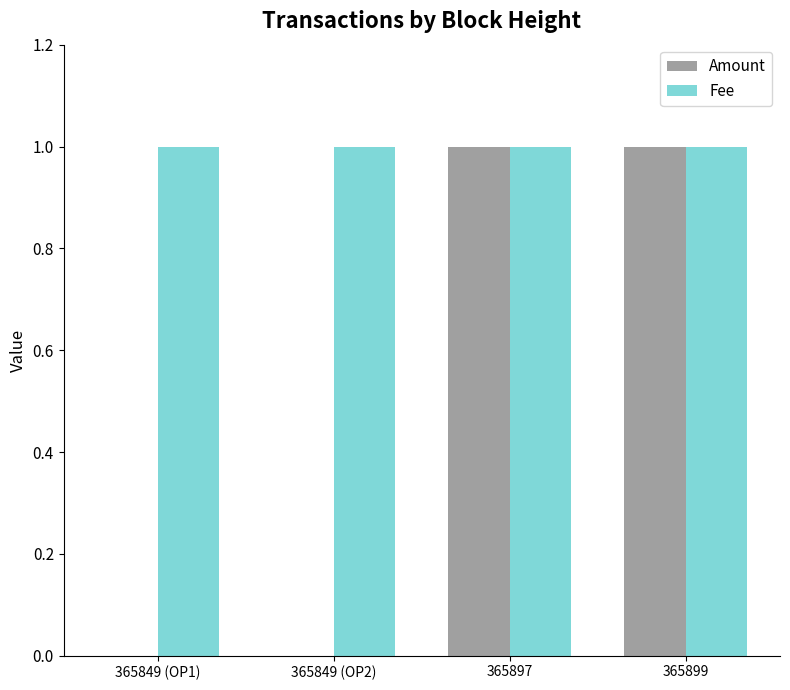

What is the sum of the Fee values at 365897 and 365849 (OP2)?

2